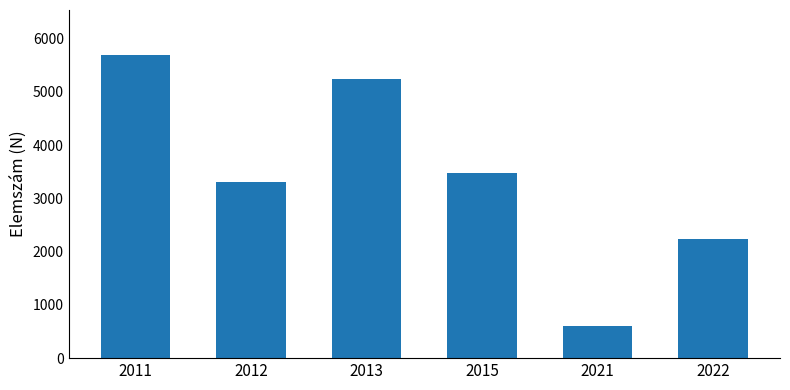

Reading left to right, list all the values displayed in this chart.

5687	3308	5240	3487	609	2242